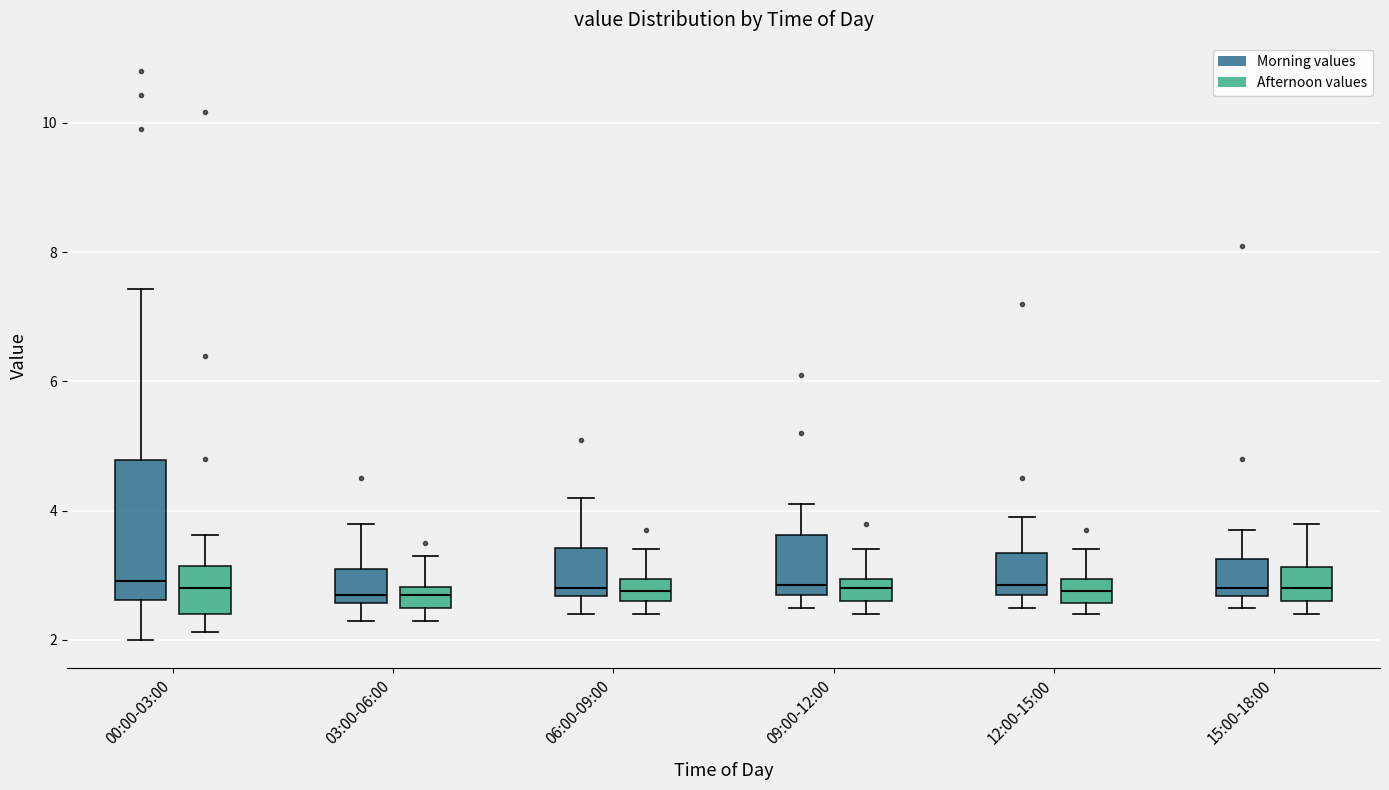

Where is the upper edge of the box for 09:00-12:00 (Afternoon values) on the y-axis? The values are not printed on the chart, so give them approximately, as read against the axis.

3.0